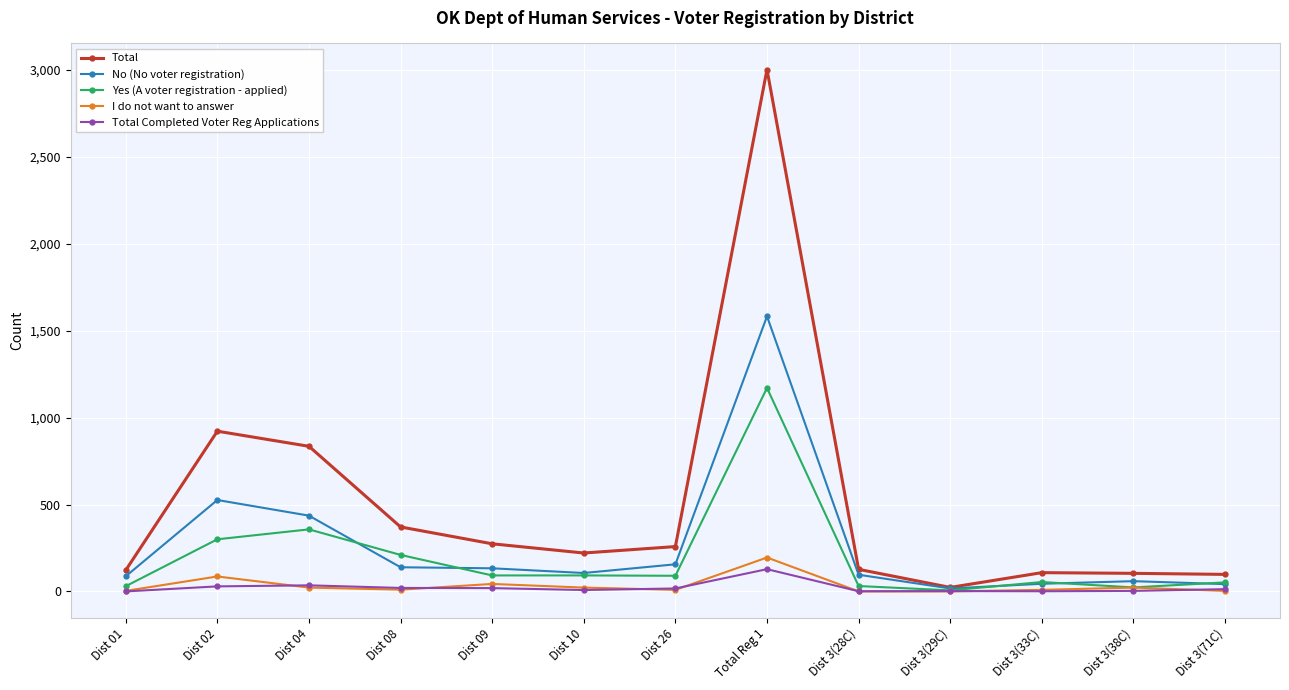

What is the label of the 1st point from the left?

Dist 01